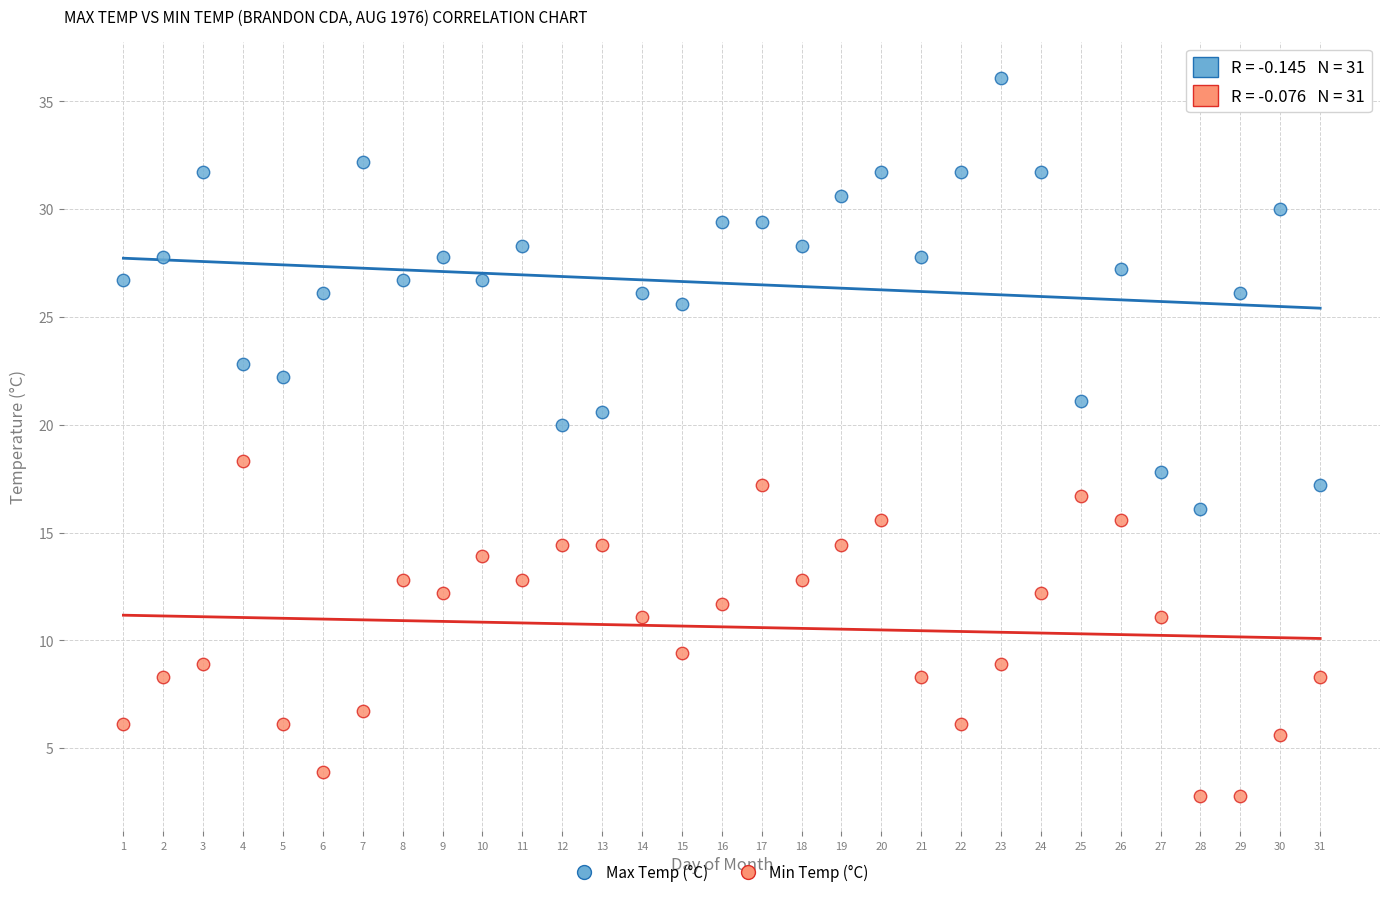

What is the X range (max minus min) for the scatter plot?

30.0